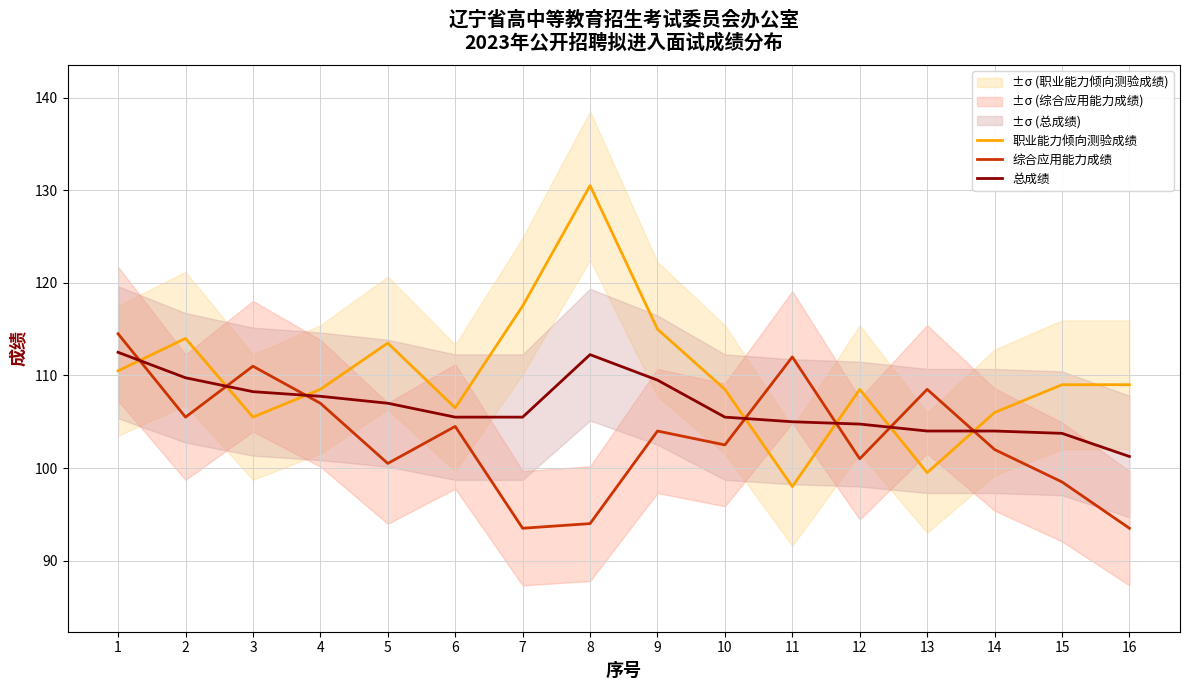

Which label corresponds to the smallest value in the chart?

7